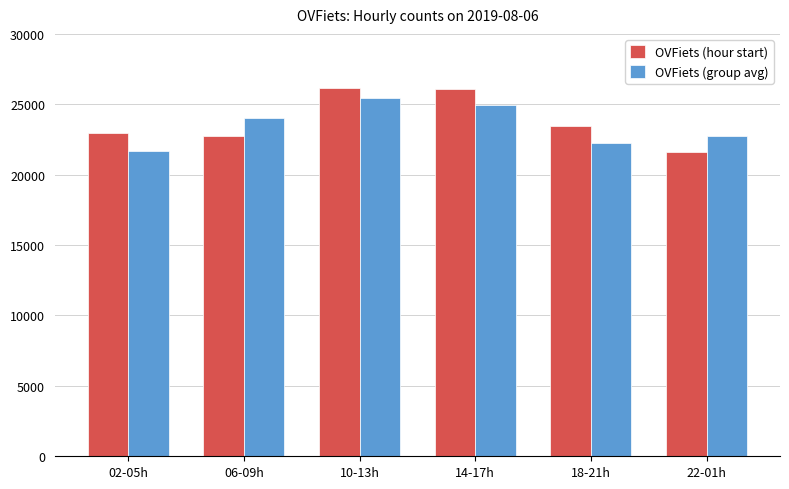

Which series has the largest range (max minus min)?

OVFiets (hour start)